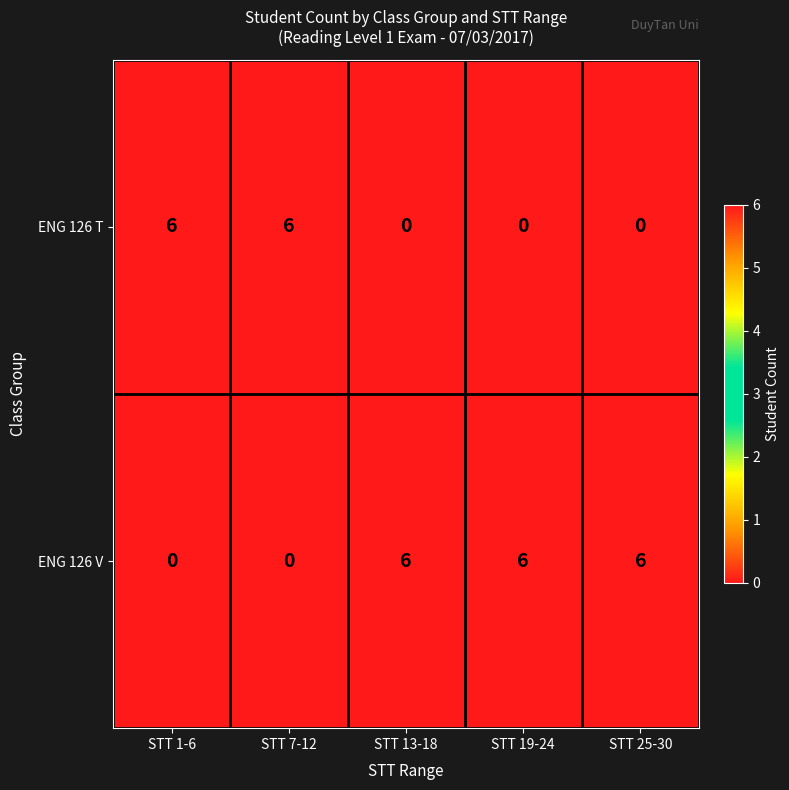

At how many categories does at least one series exceed 1?

5